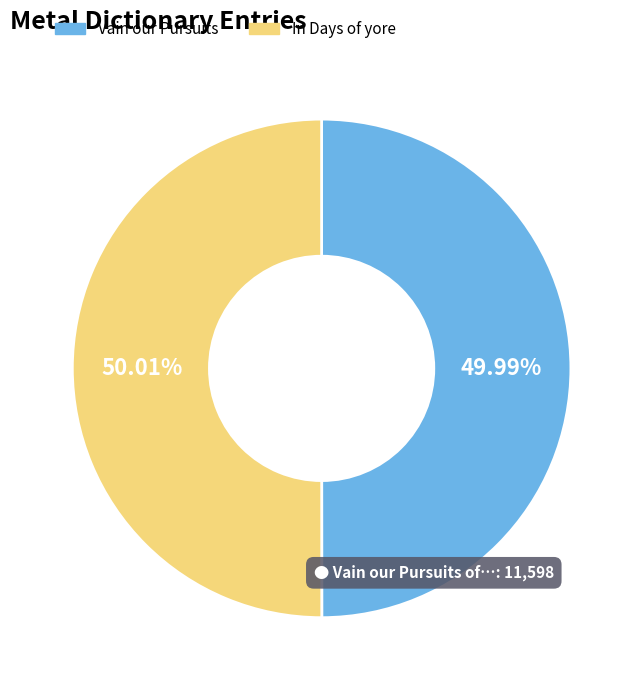

Is there a majority slice in this chart?

Yes